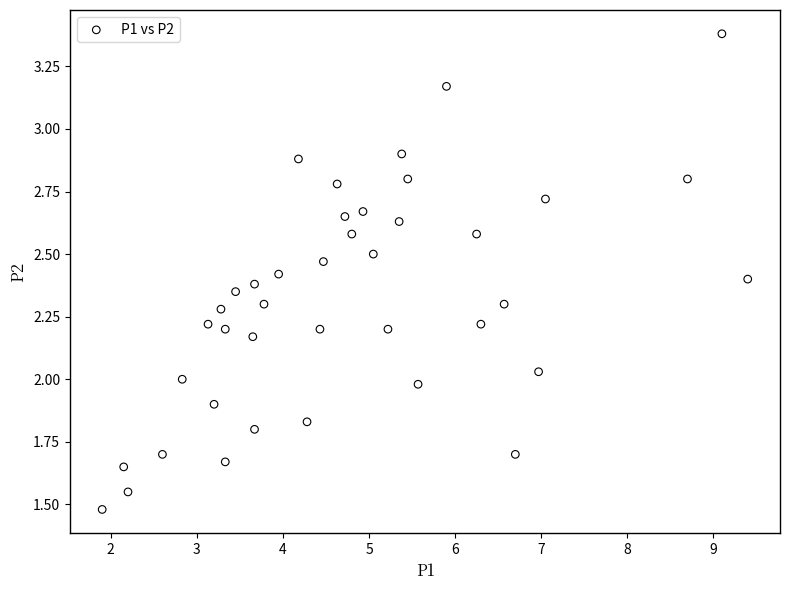

What is the range of X values (max minus min)?

7.5